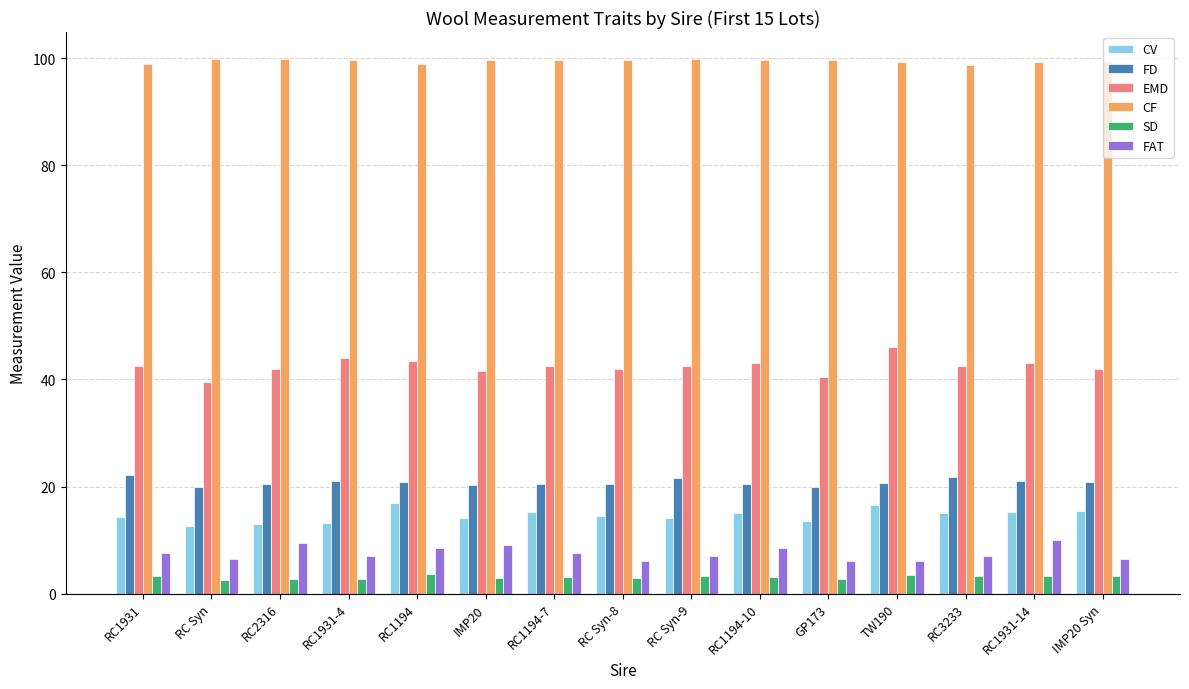

The value of CV at RC Syn is 12.6. True or false?

True